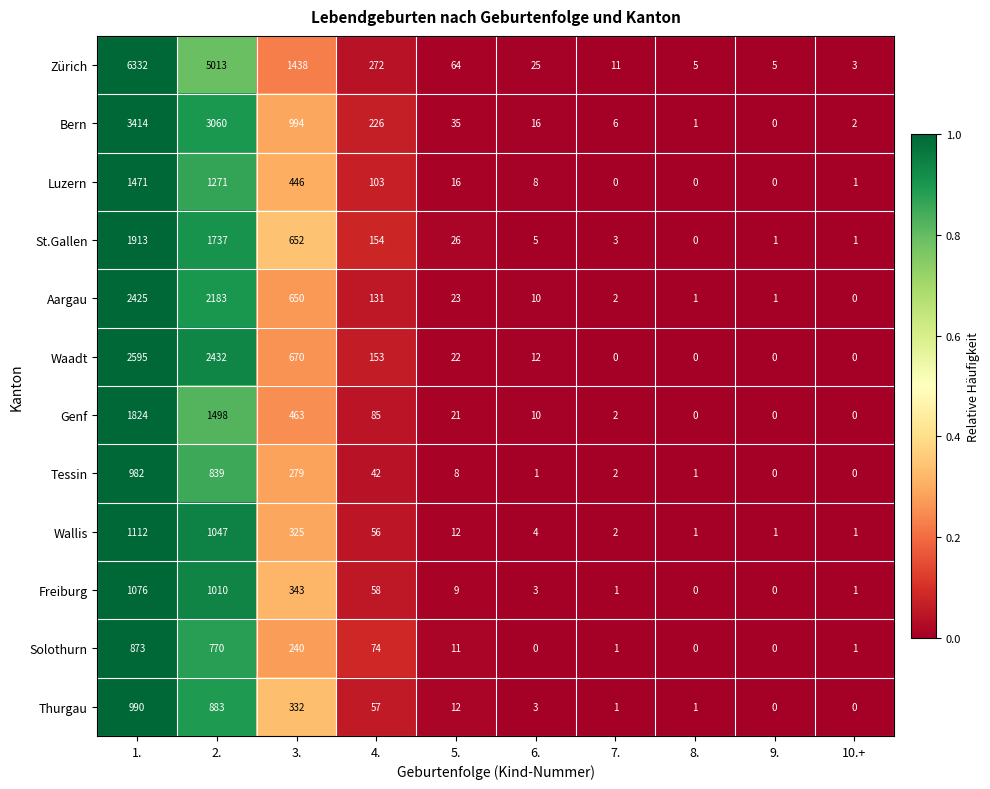

The Genf series shows 7 at 5.. True or false?

False